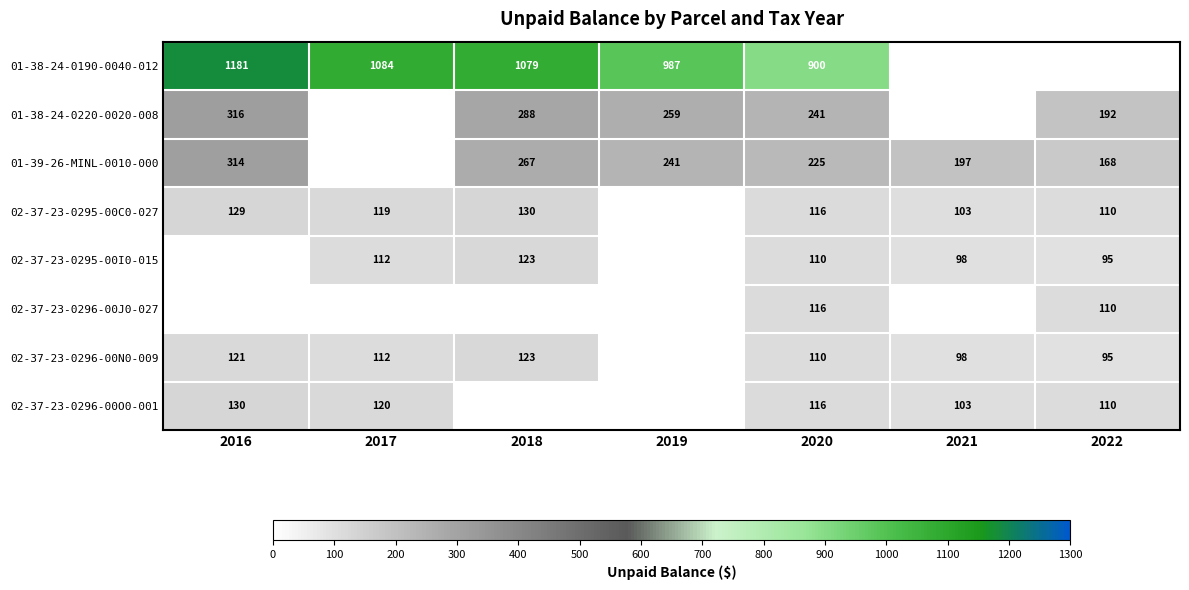

True or false: 02-37-23-0296-00O0-001 has a value of 52 at 2021.

False